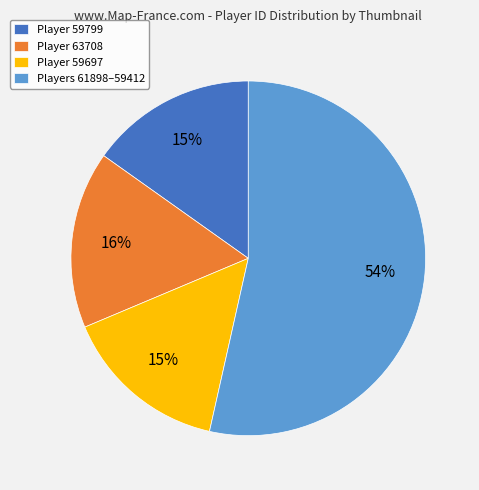

Which category has the biggest portion of the pie?

Players 61898–59412